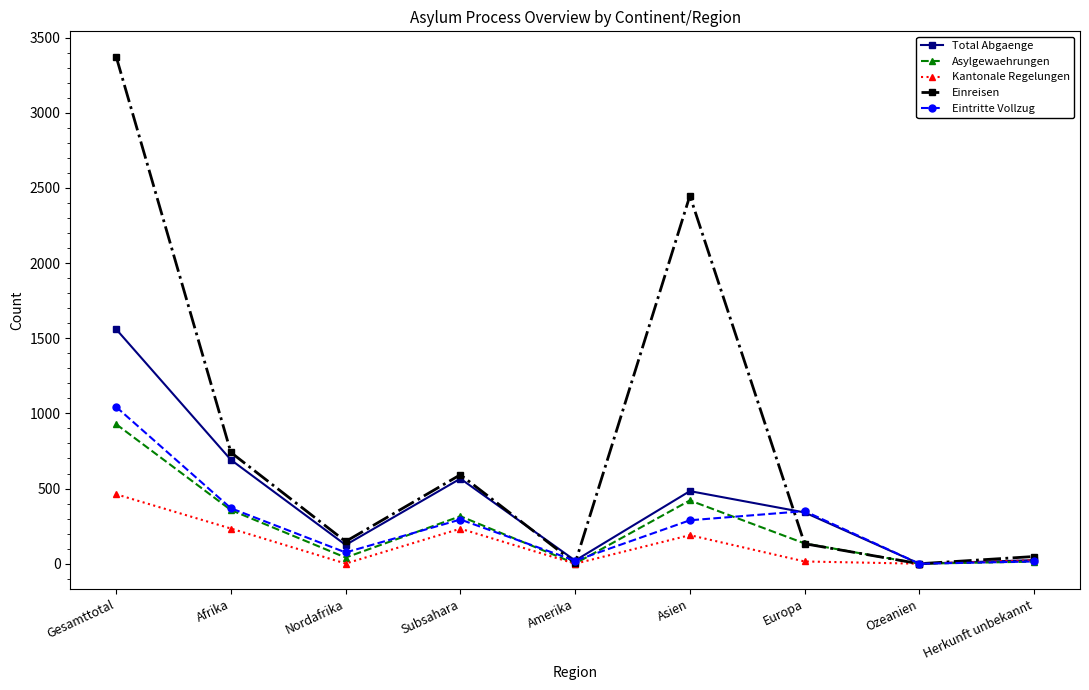

What is the spread (max minus min) of values at Subsahara?

359